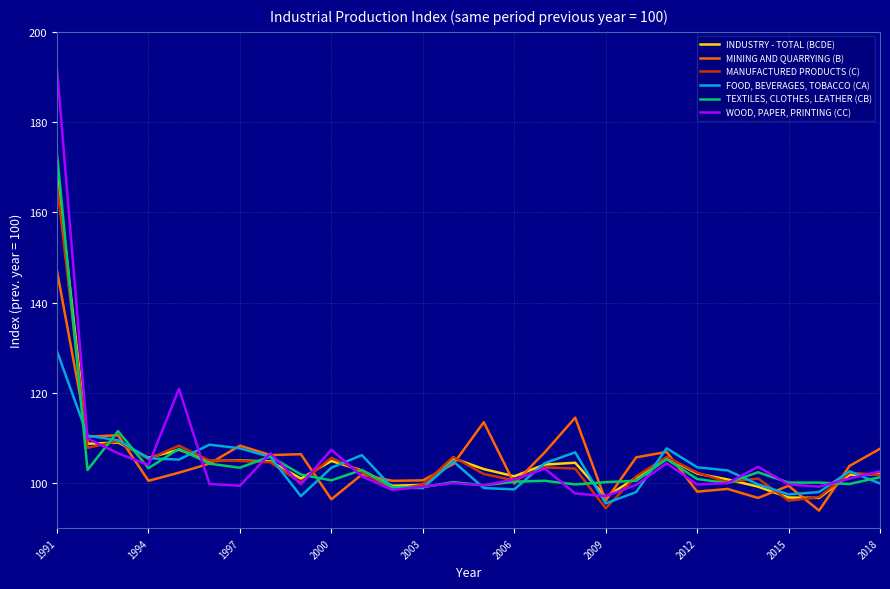

What is the greatest value displayed?

191.8